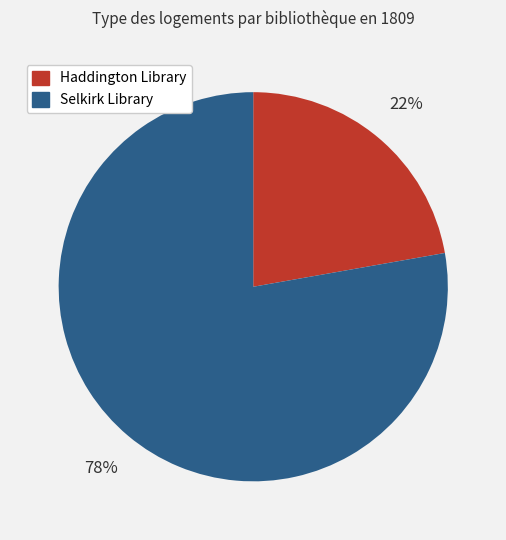

Do Haddington Library and Selkirk Library together represent more than half of the pie?

Yes